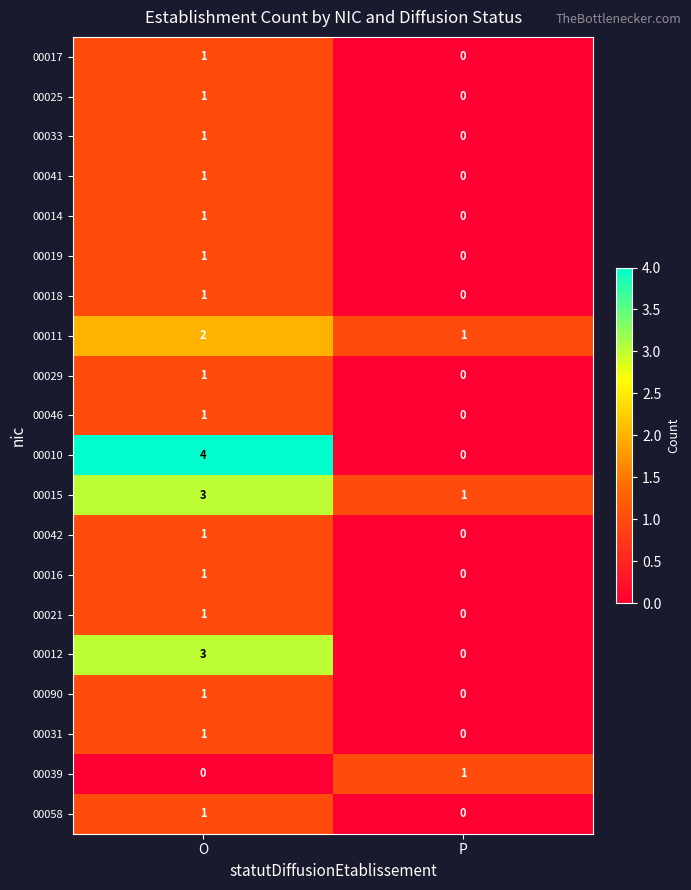

Which series has the widest spread of values?

00010